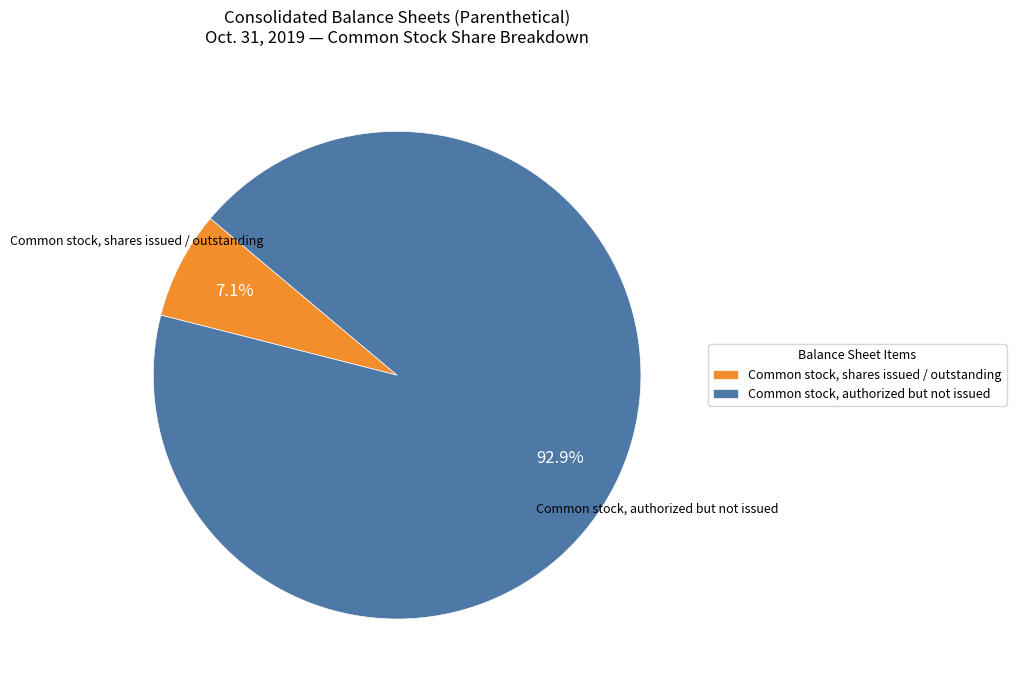

To the nearest percent, what is the average slice percentage?

50%